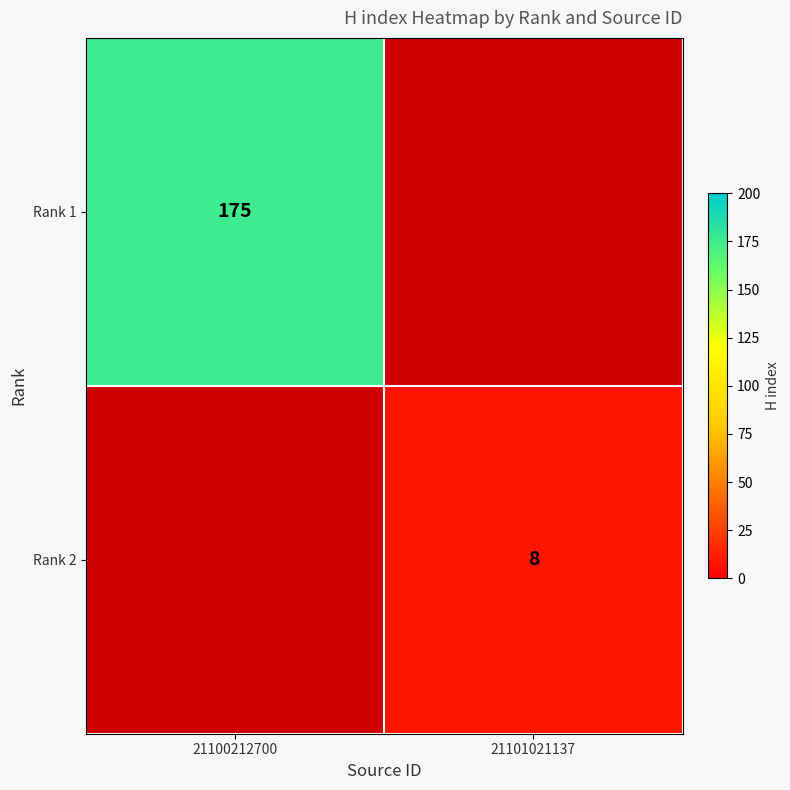

The value of Rank 1 at 21100212700 is 54. True or false?

False